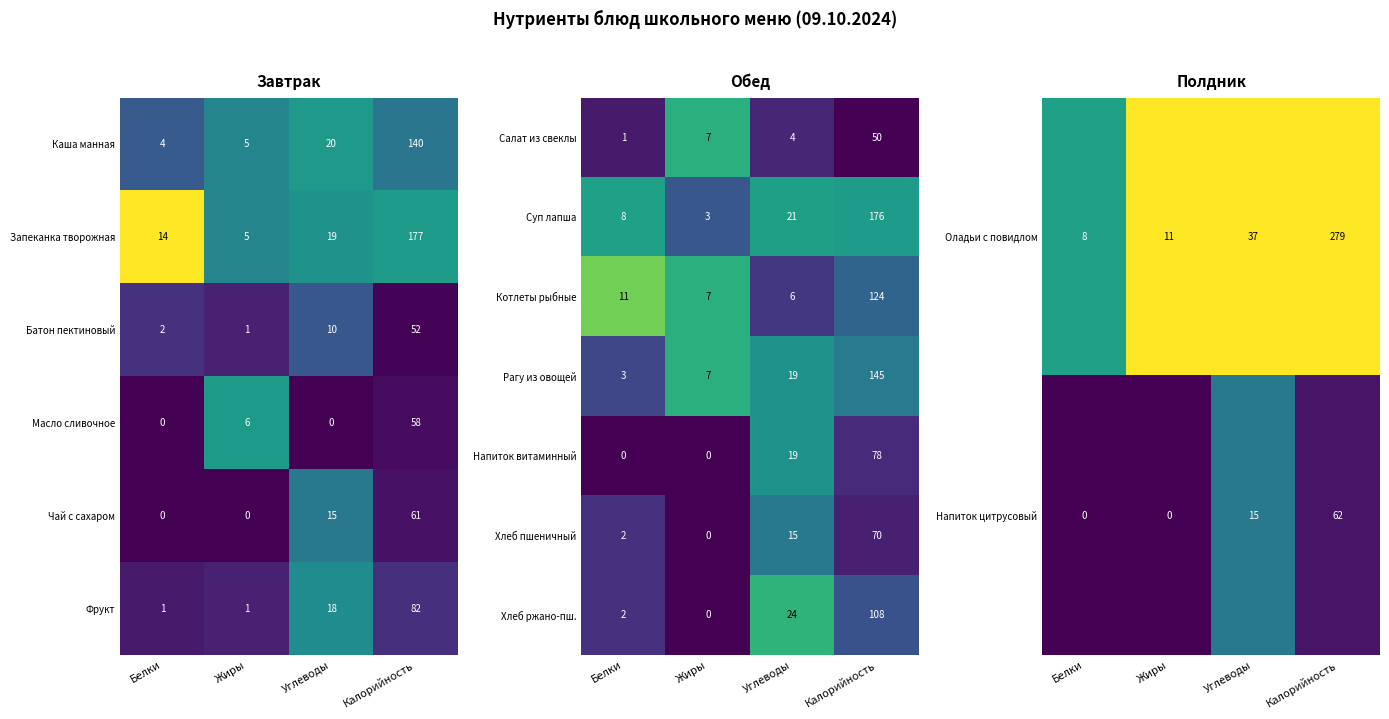

The Оладьи с повидлом series shows 0.2 at Белки. True or false?

False